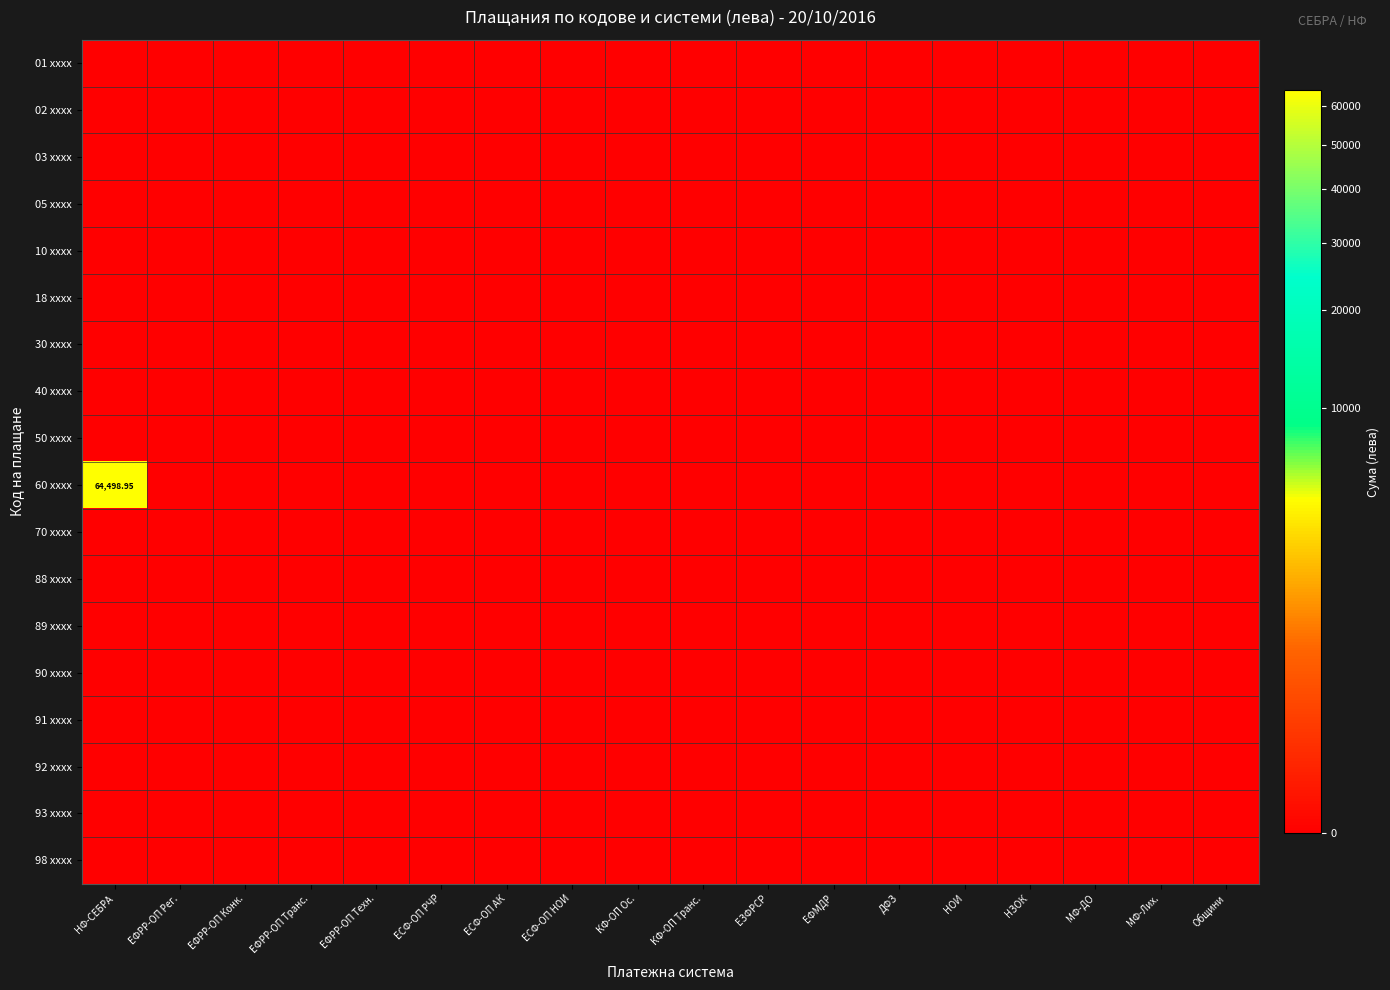

Rank the categories by 02 xxxx value from lowest to highest.

НФ-СЕБРА, ЕФРР-ОП Рег., ЕФРР-ОП Конк., ЕФРР-ОП Транс., ЕФРР-ОП Техн., ЕСФ-ОП РЧР, ЕСФ-ОП АК, ЕСФ-ОП НОИ, КФ-ОП Ос., КФ-ОП Транс., ЕЗФРСР, ЕФМДР, ДФЗ, НОИ, НЗОК, МФ-ДО, МФ-Лих., Общини